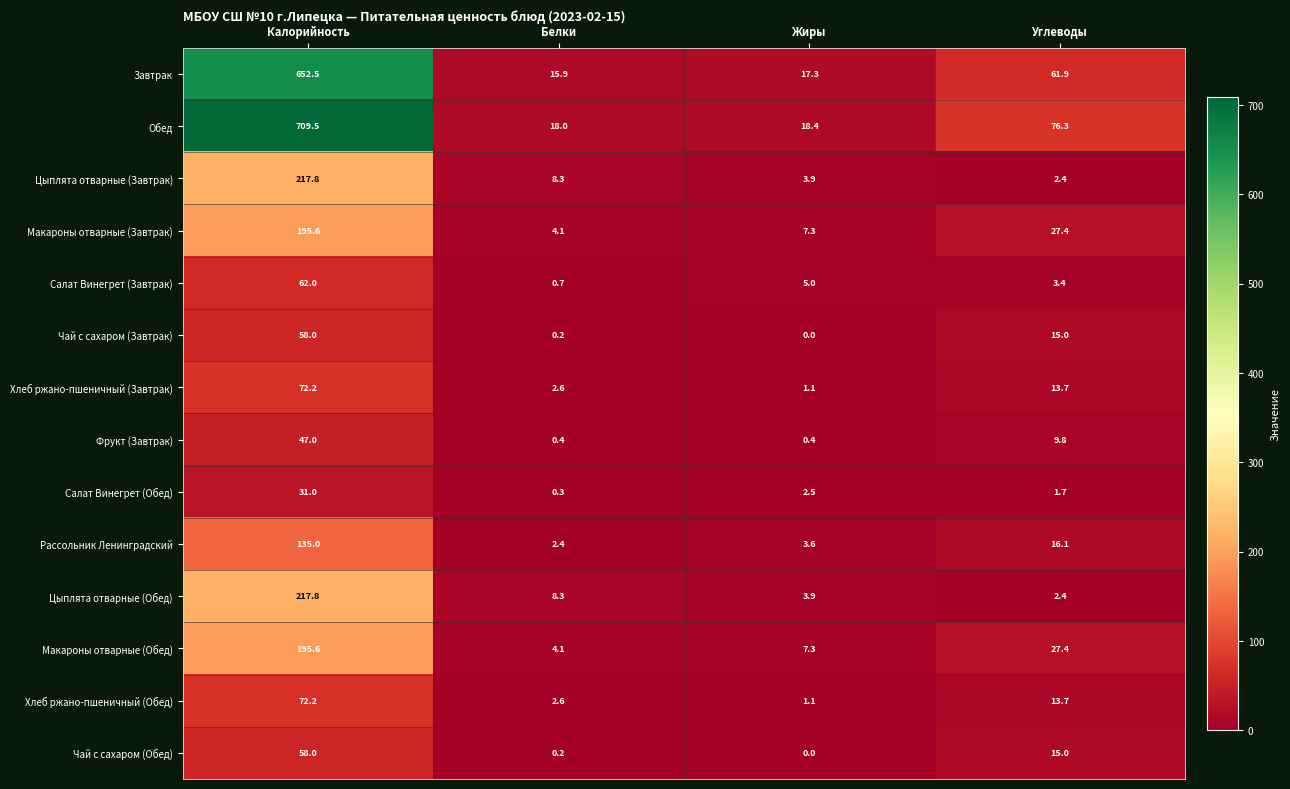

What is the maximum value shown in the chart?

709.5